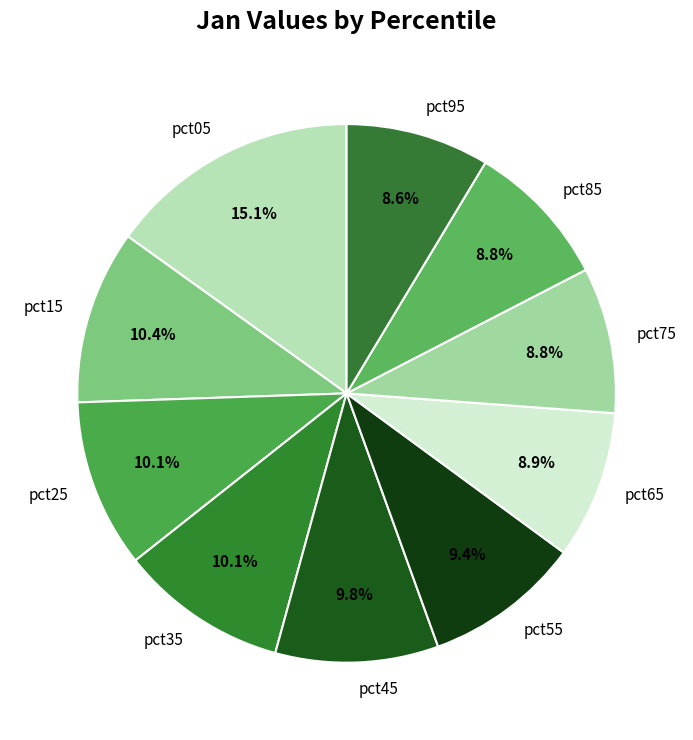

What percentage is the pct65 slice, to the nearest percent?

9%